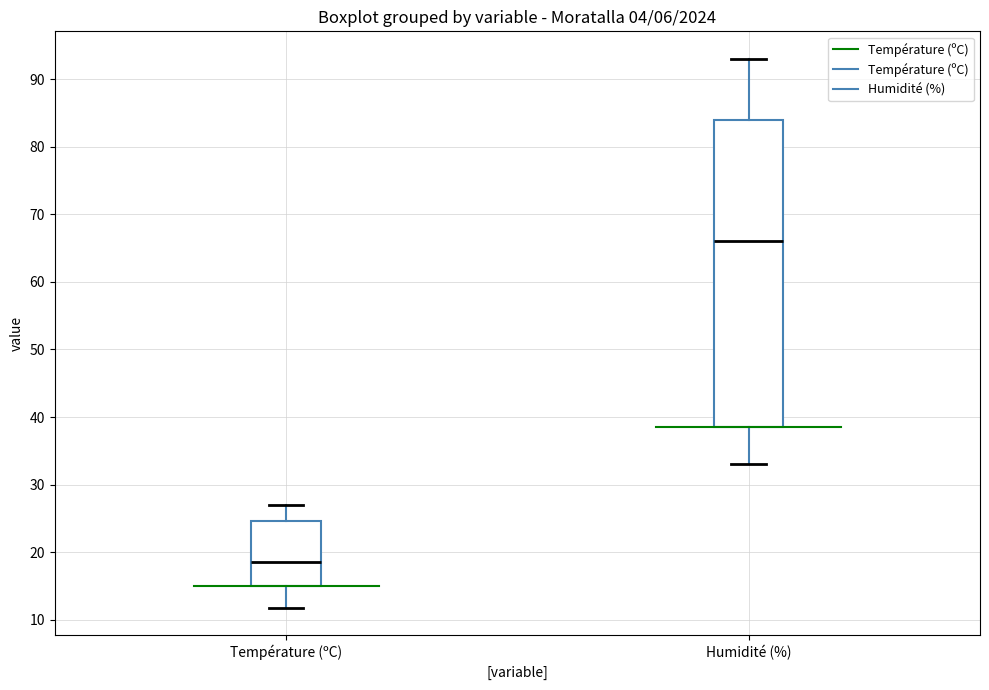

Reading left to right, transcribe this box plot: for each box, give where its median line is, the range the box spans, and where its two whiskers end, as read against the y-axis. The values are not printed on the chart, so give them approximately, as read against the axis.

Température (ºC): median 19, box 15 to 25, whiskers 12 to 27
Humidité (%): median 66, box 39 to 84, whiskers 33 to 93